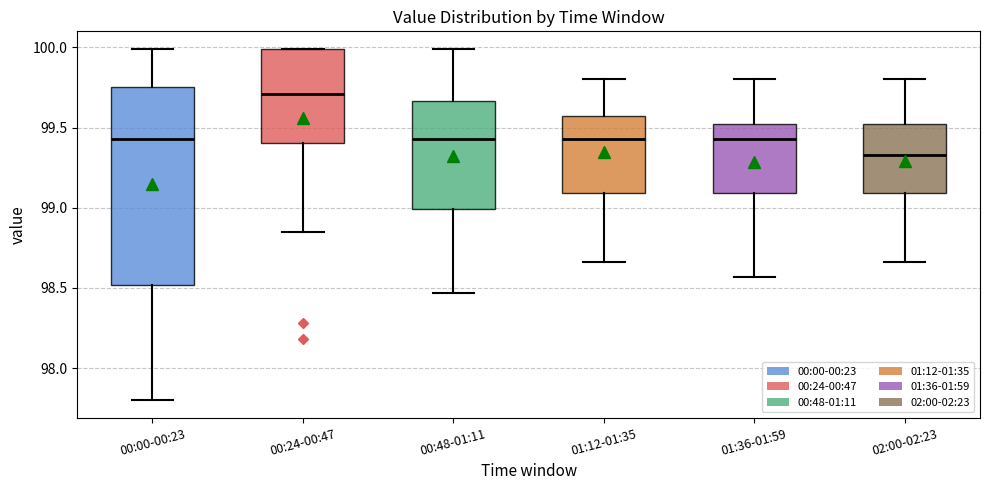

Where does the median line of the box for 02:00-02:23 sit on the y-axis? The values are not printed on the chart, so give them approximately, as read against the axis.

99.35